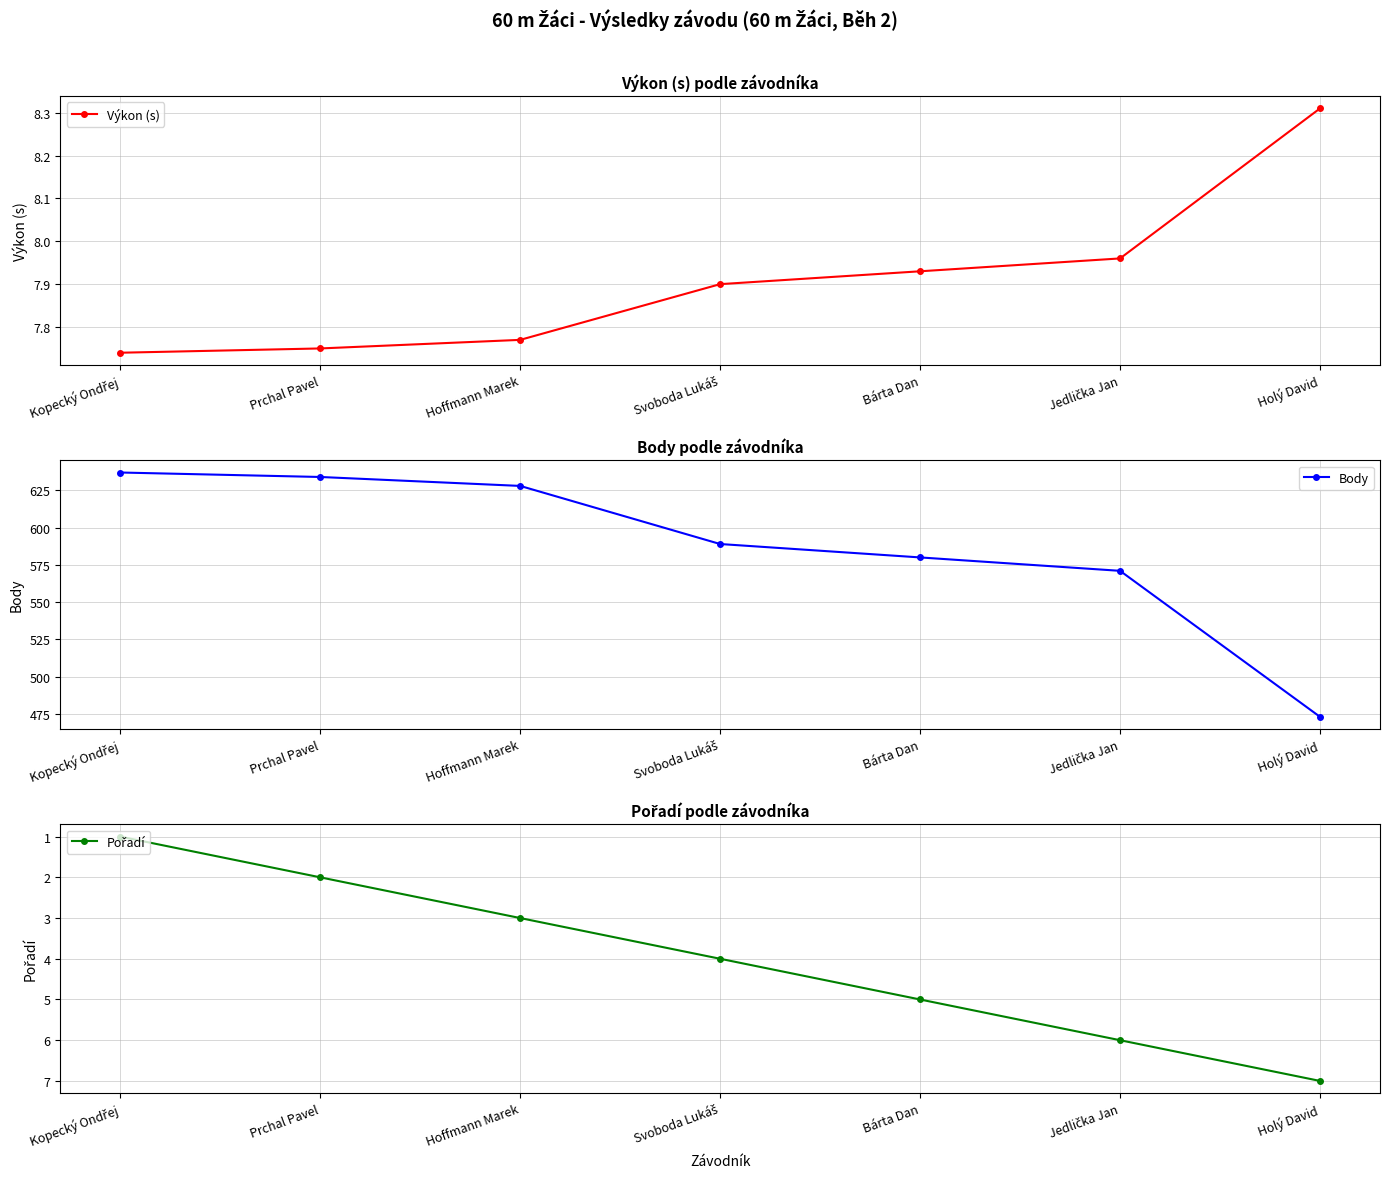

What is the value of the Výkon (s) point at the 7th from the left?

8.3